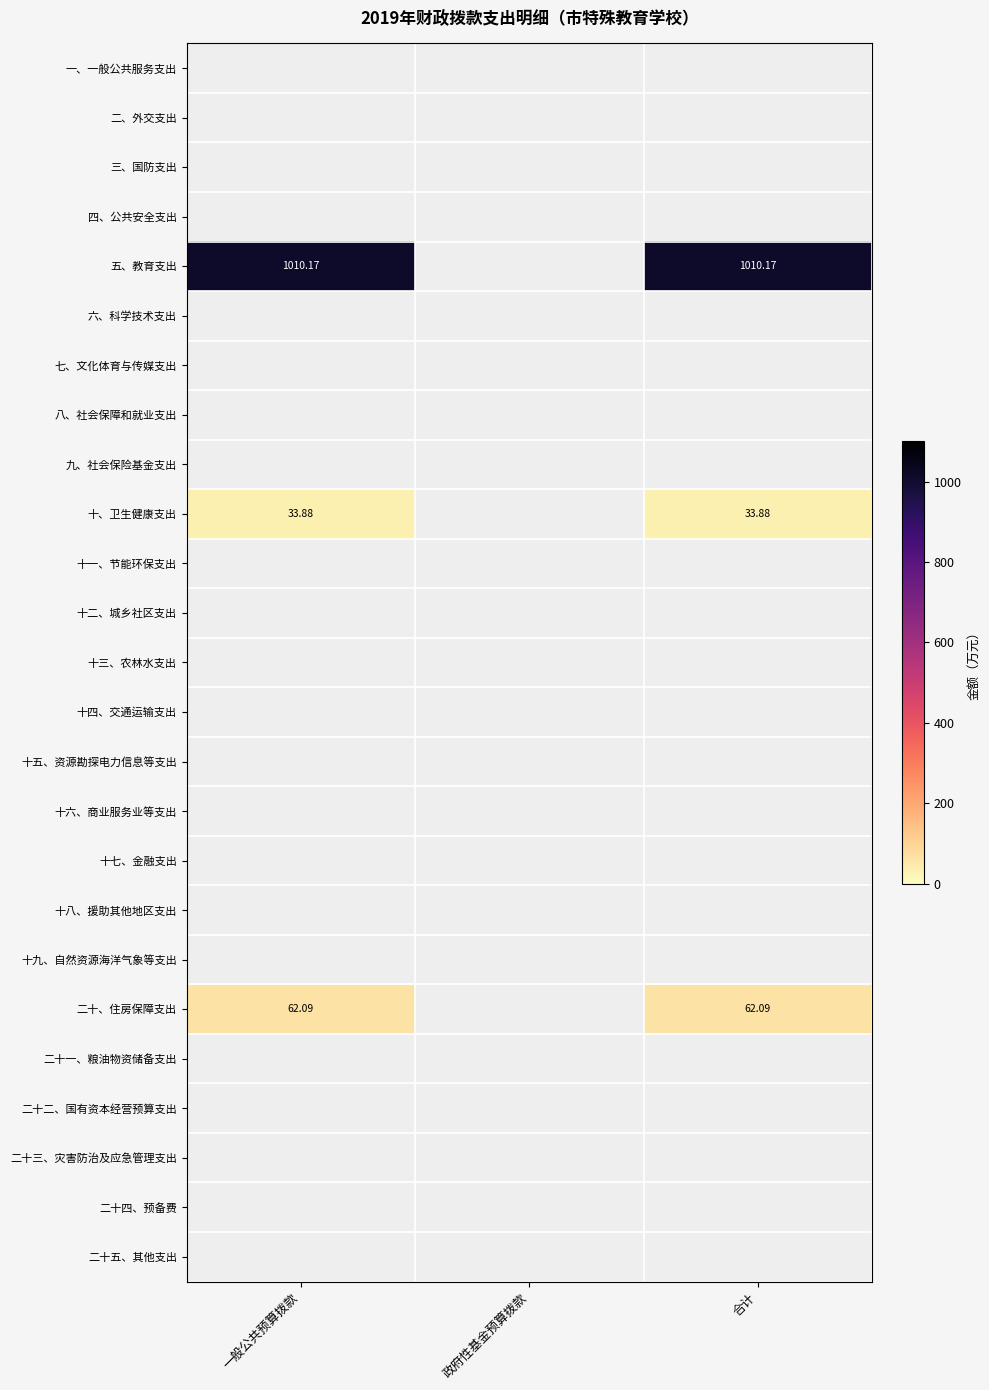

At which label does 二十、住房保障支出 reach its minimum?

政府性基金预算拨款